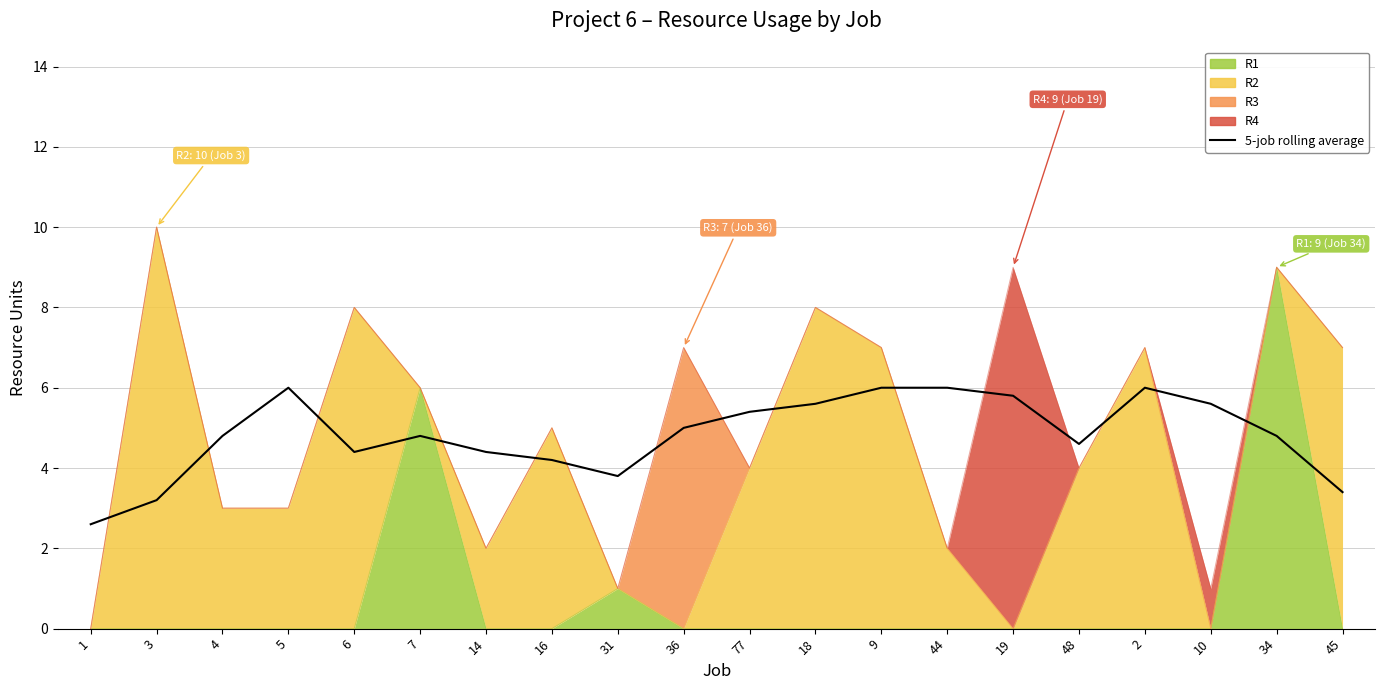

What is the change in value from 1 to 10?

+3.0